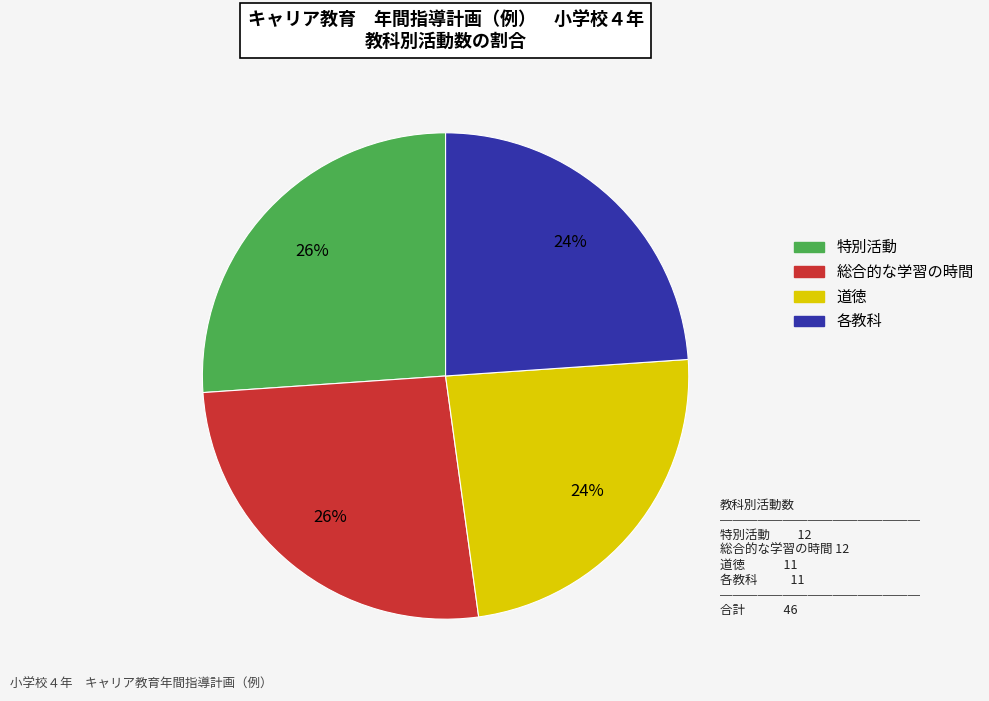

True or false: 特別活動 accounts for 26% of the total.

True